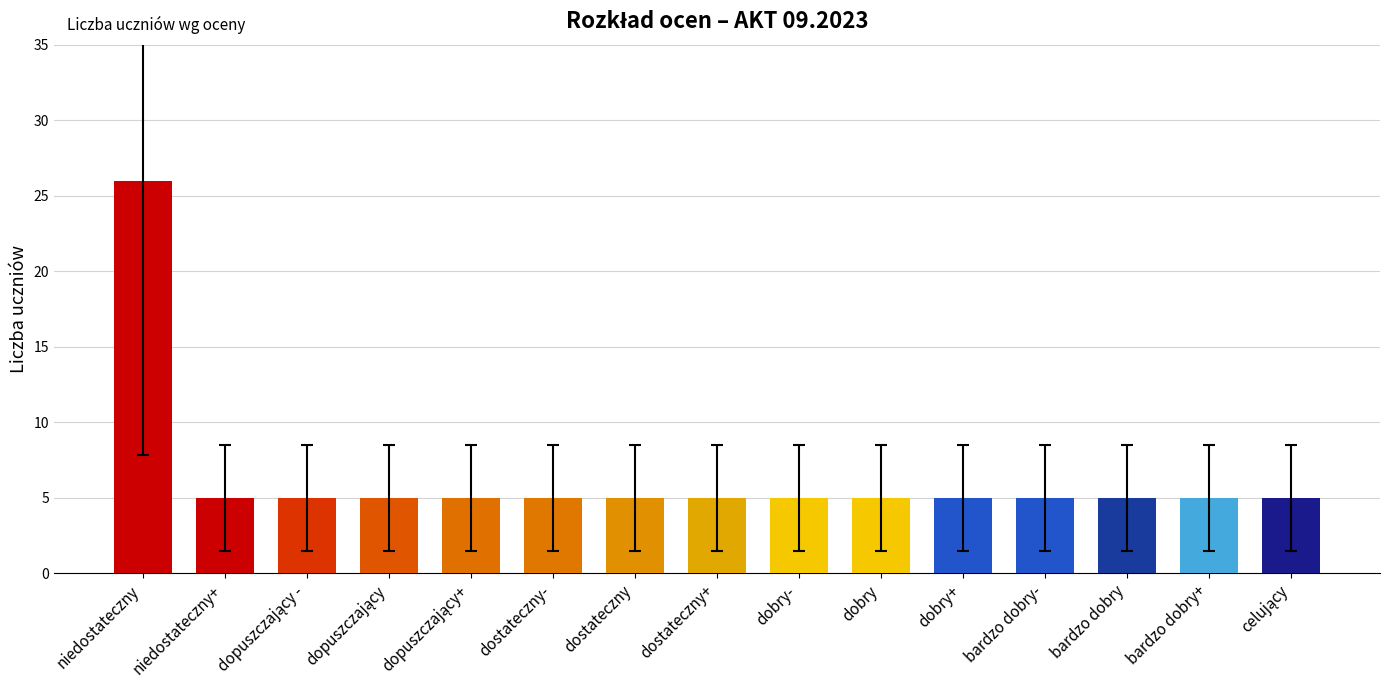

The chart shows a value of 5 at dostateczny+. True or false?

True